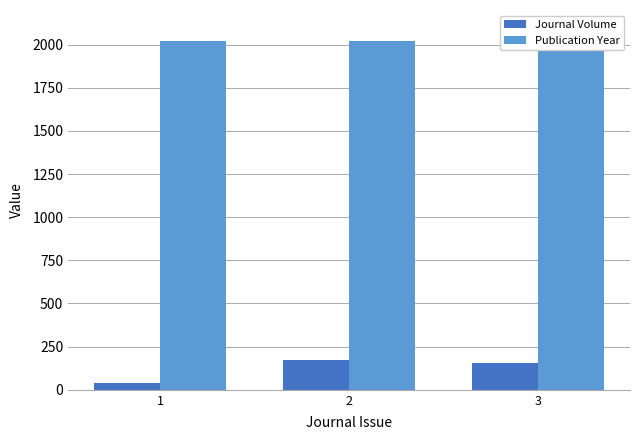

Count the number of categories in the chart.

3